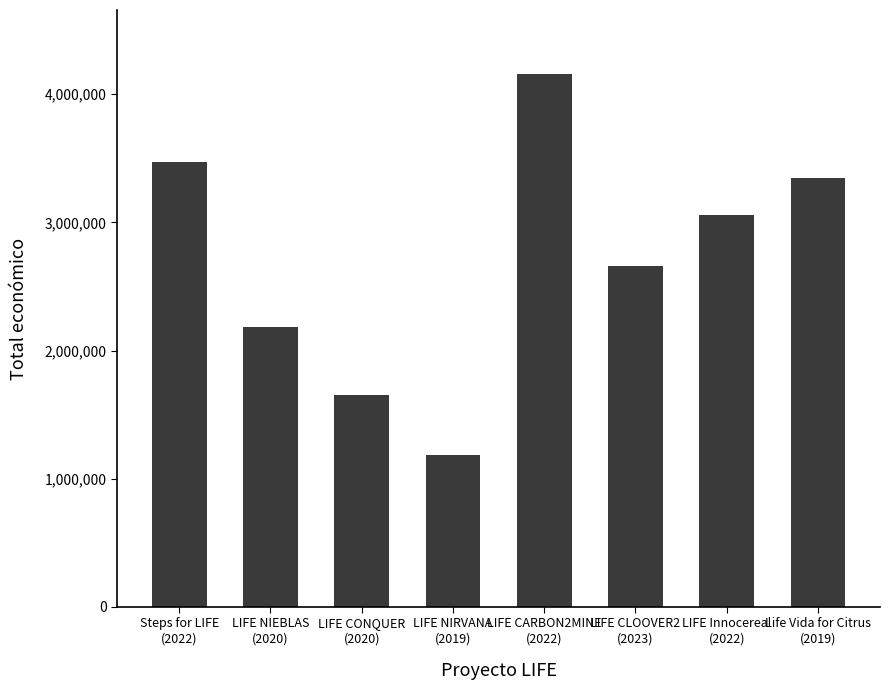

Count the number of categories in the chart.

8